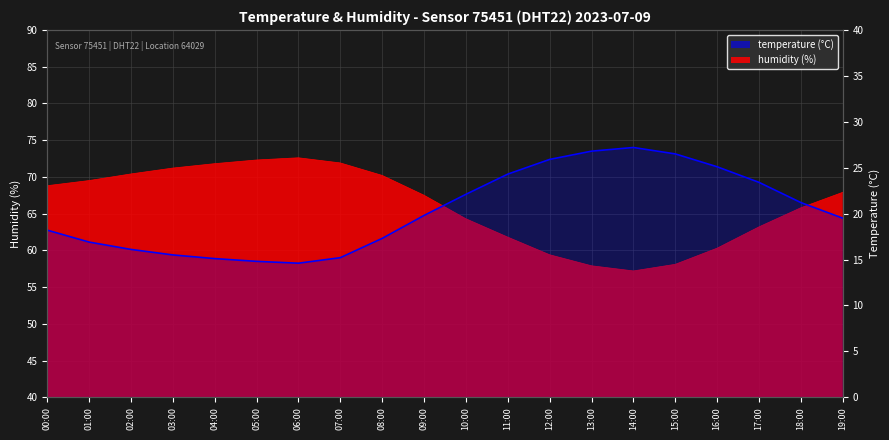

At which category does the data reach its first local peak?

14:00